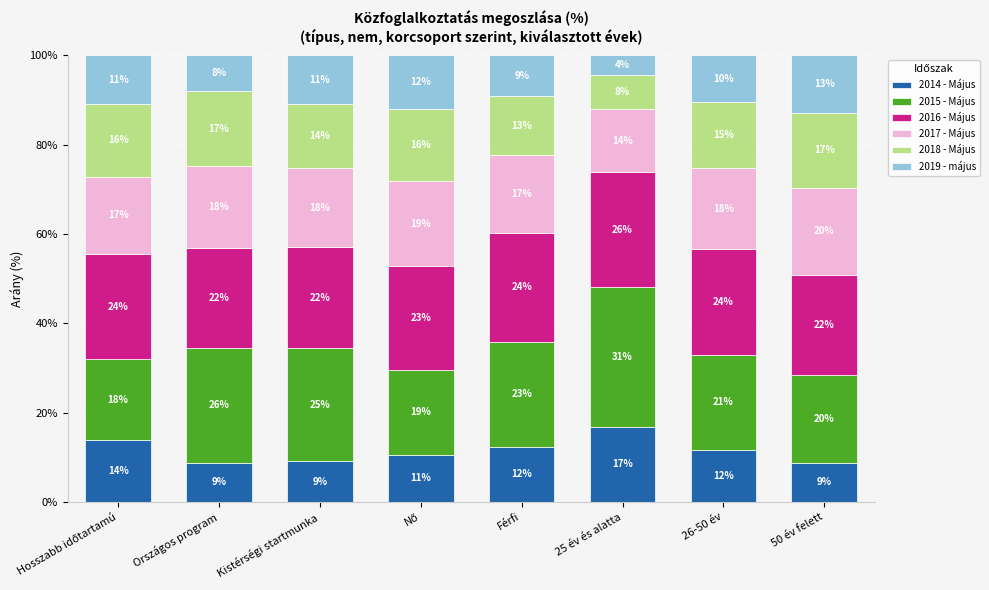

What is the average value of the 2018 - Május series?

14.5